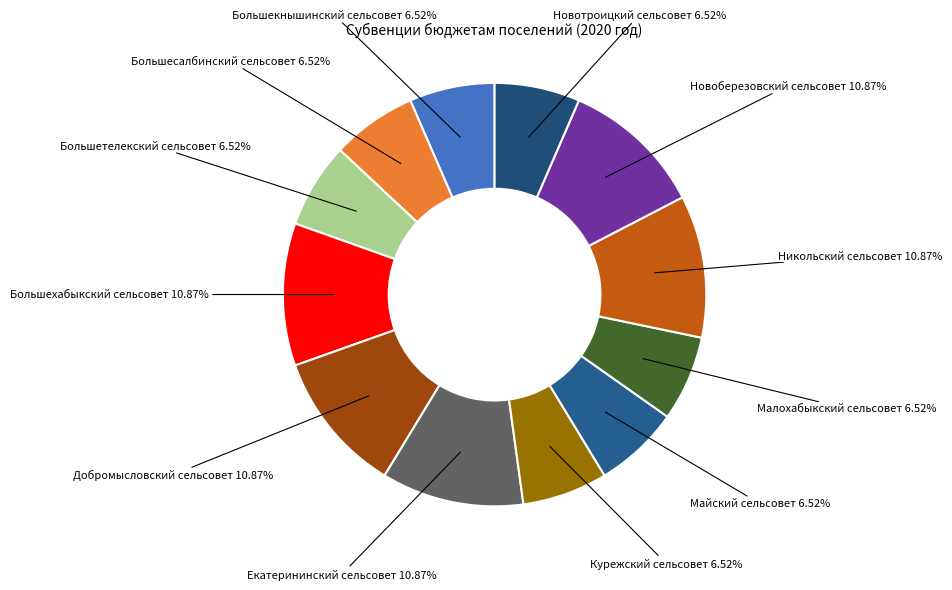

To the nearest percent, what is the difference between the largest and smallest slice percentages?

4%